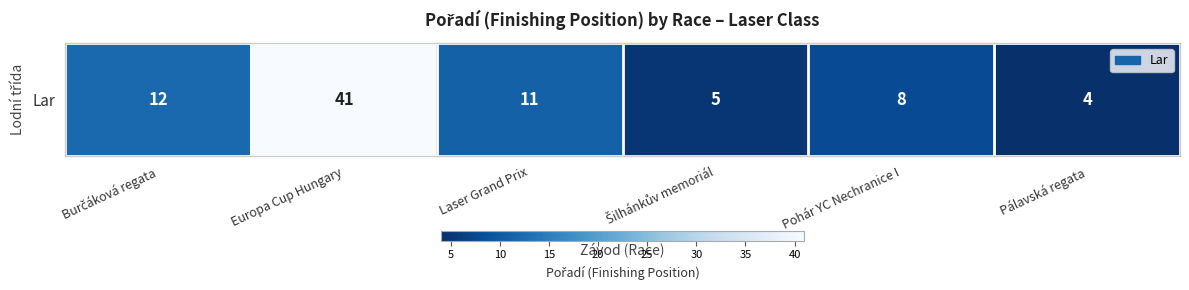

What is the sum of the values at Burčáková regata and Laser Grand Prix?

23